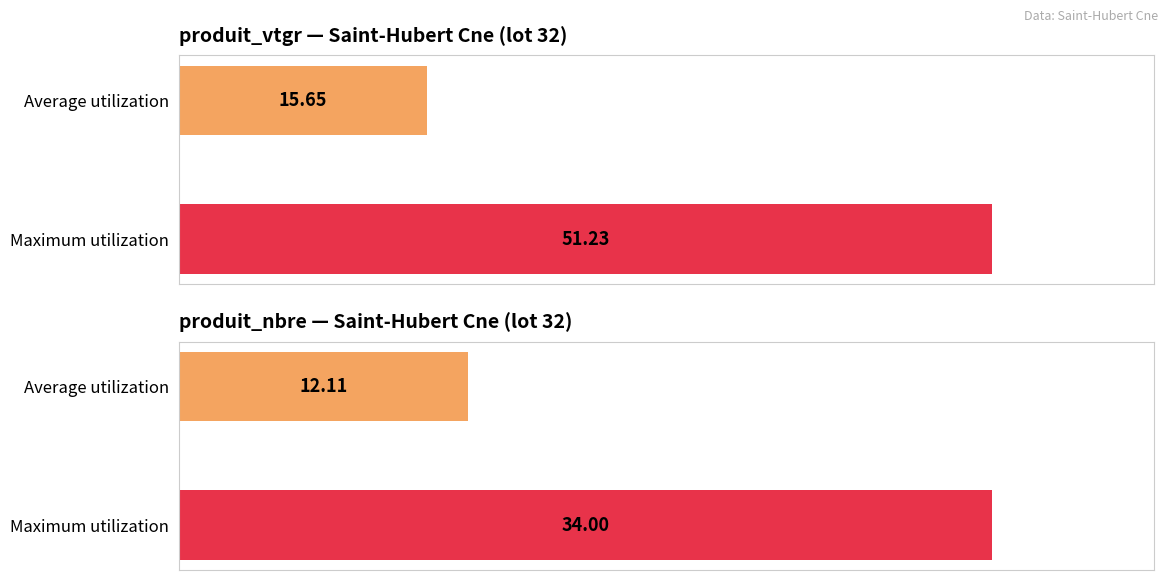

At how many categories does at least one series exceed 12?

2